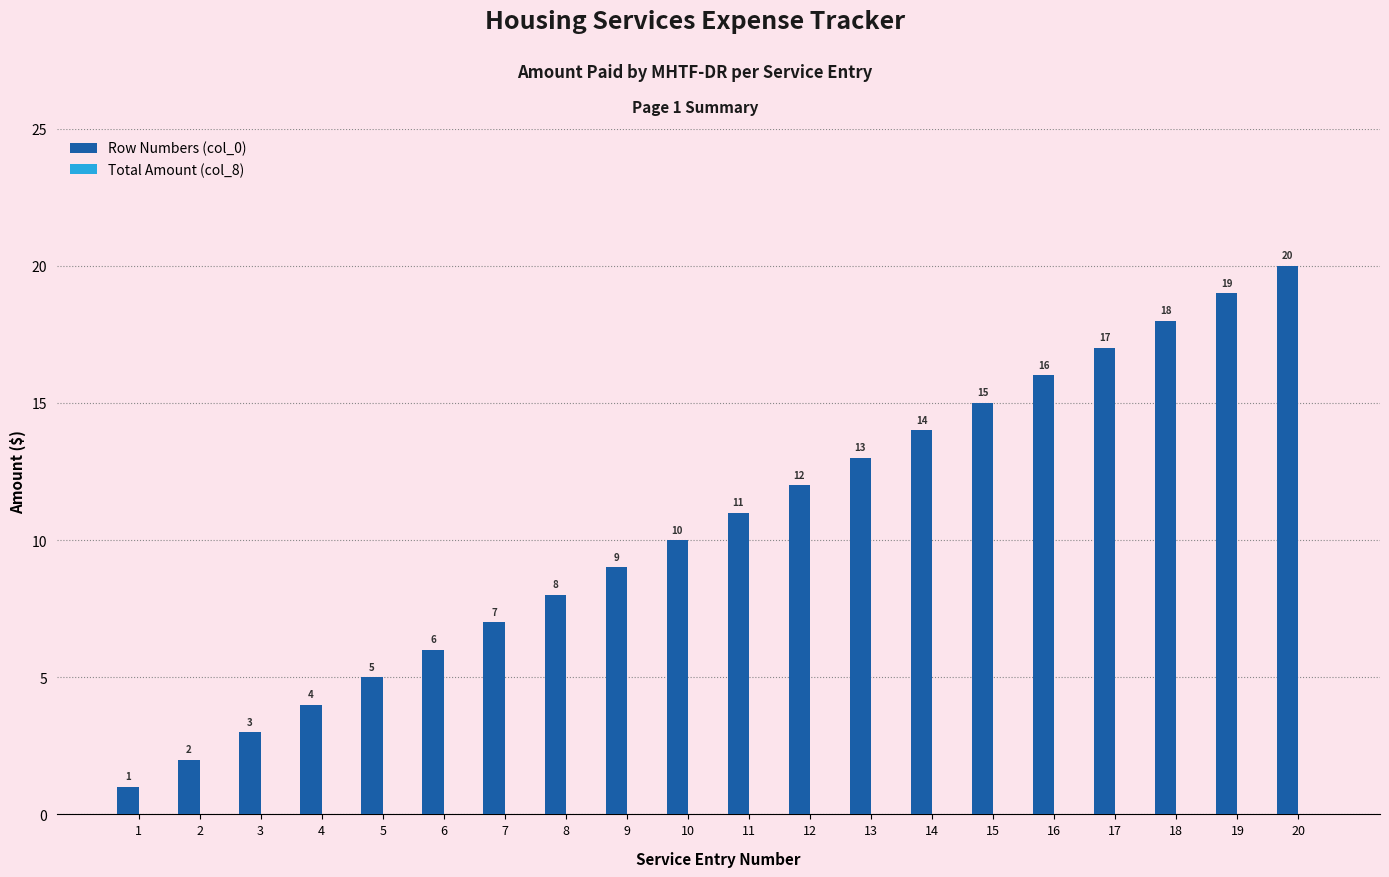

Between 15 and 14, which is larger?

15